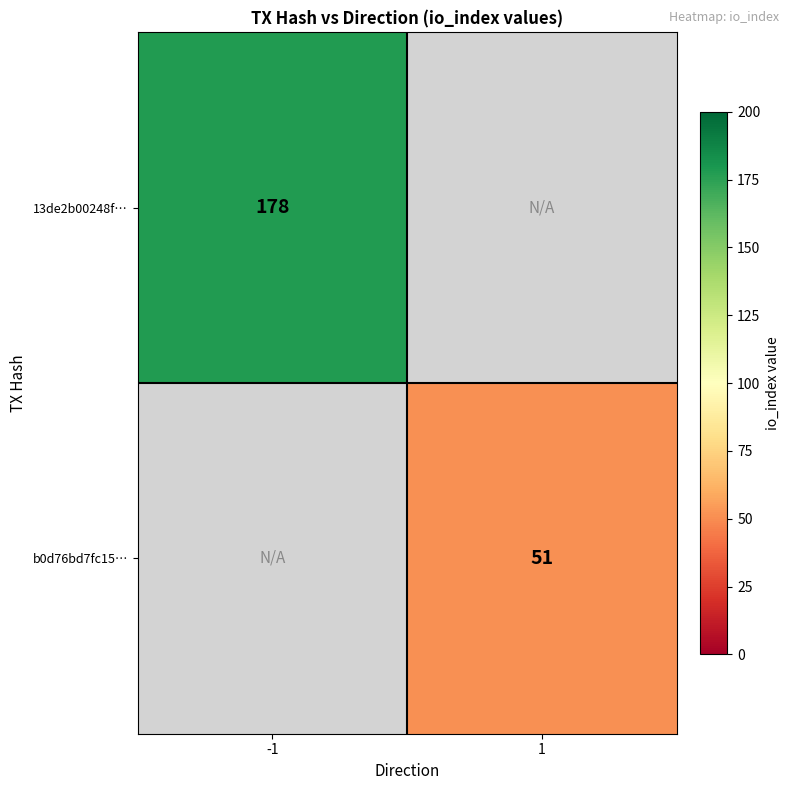

The b0d76bd7fc15… series shows 27 at 1. True or false?

False